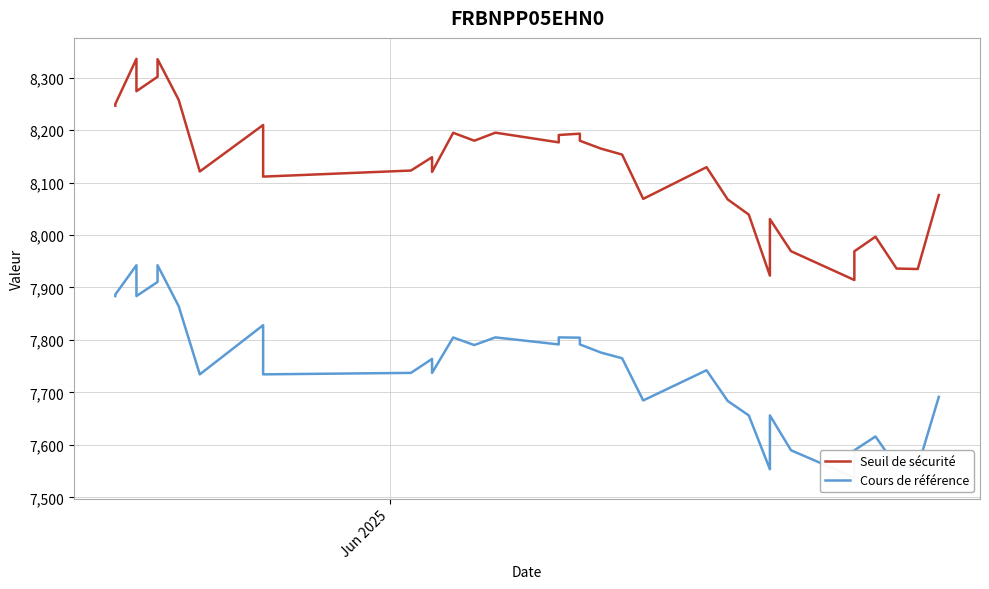

Count the number of categories in the chart.

39